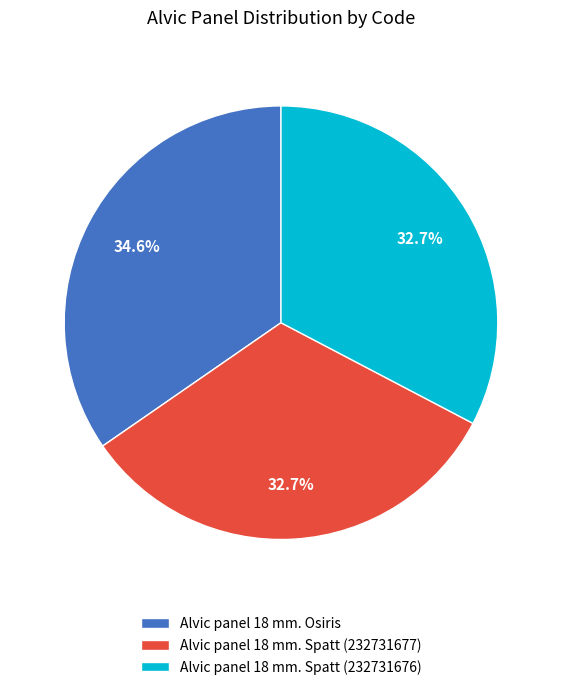

What is the ratio of the value at Alvic panel 18 mm. Spatt (232731677) to the value at Alvic panel 18 mm. Osiris?

0.9